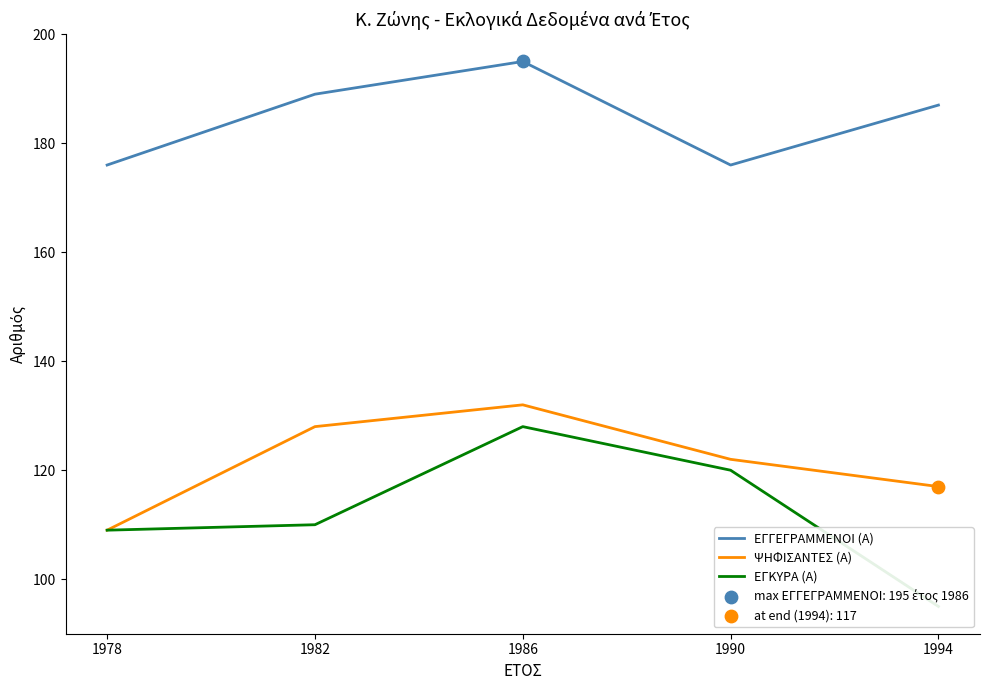

Which series has the widest spread of Y values?

ΕΓΚΥΡΑ (Α)